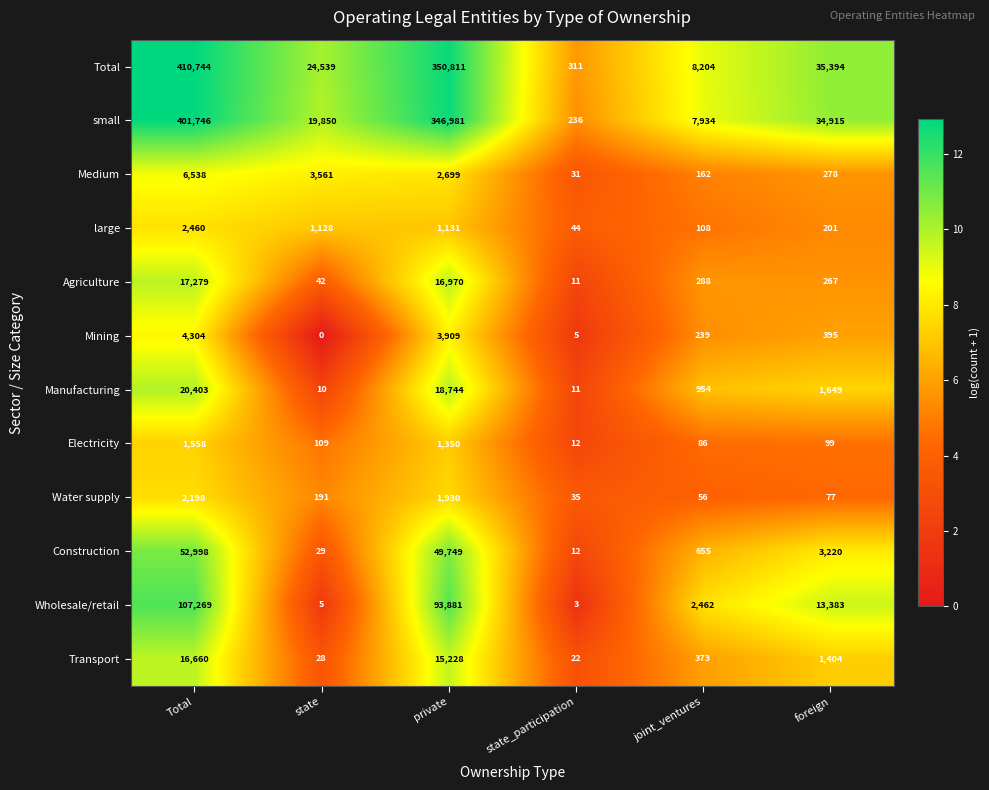

What is the average value of the Total series?

10.2